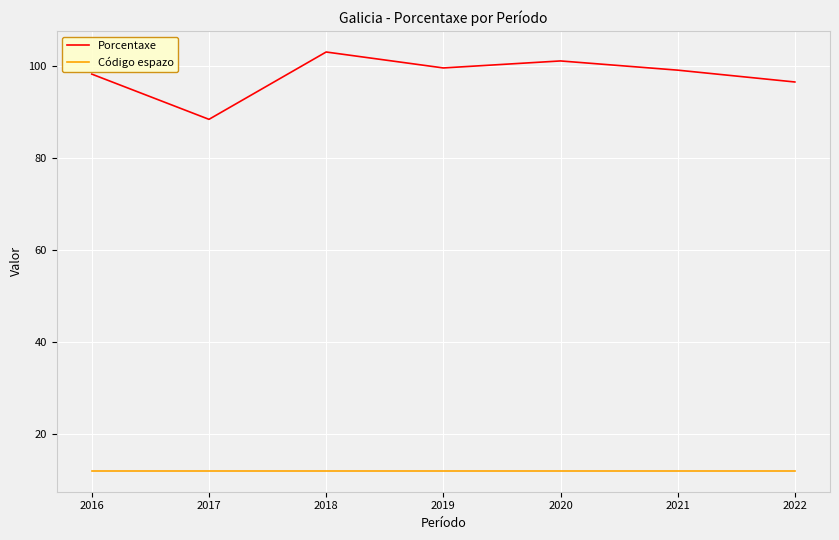

Which series has the largest total across all categories?

Porcentaxe